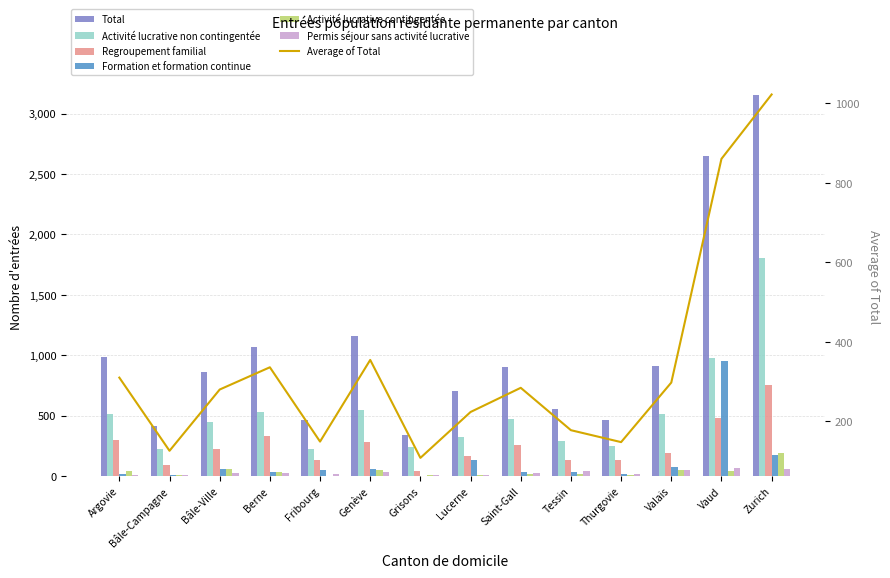

What is the sum of all Permis séjour sans activité lucrative values?

388